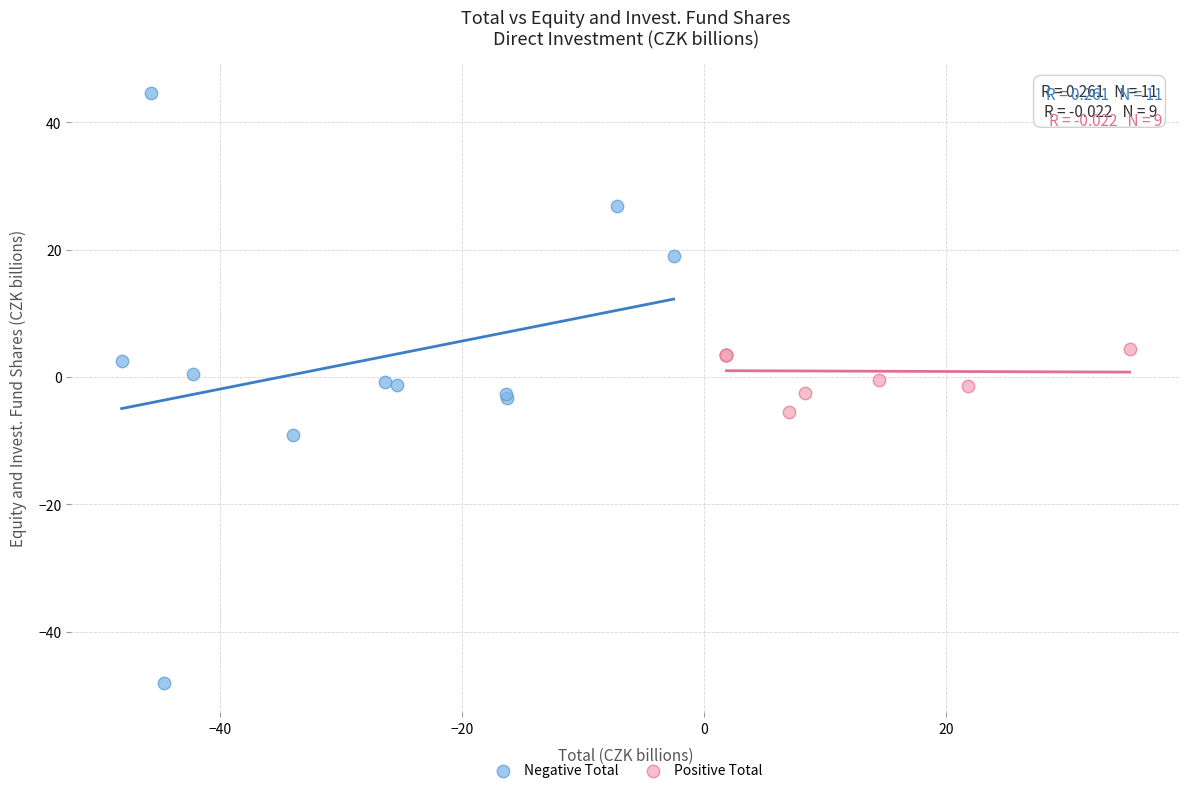

Which series contains the highest Y value?

Negative Total